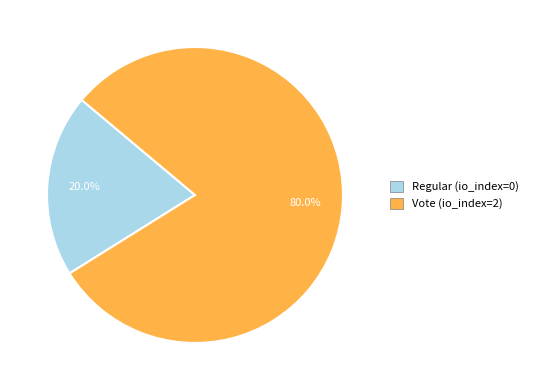

How much of the chart is everything except Vote (io_index=2)?

20.0%